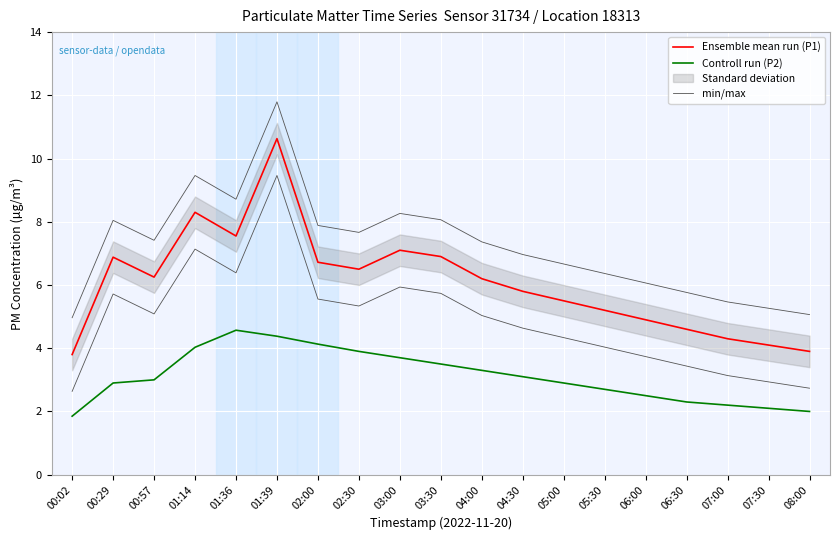

What is the value of the Controll run (P2) point at the 19th from the left?

2.0